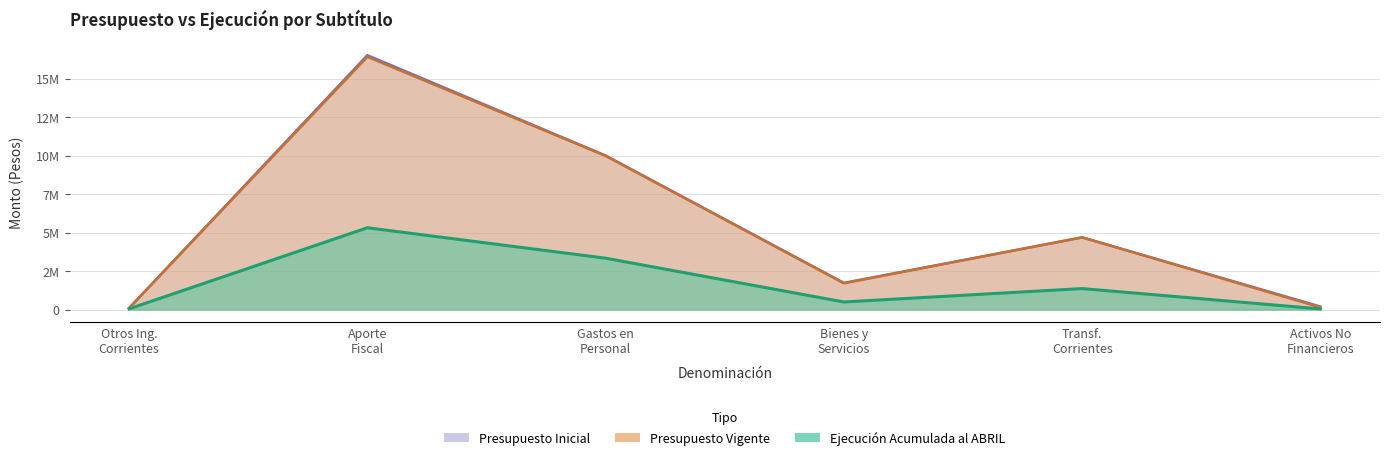

How many values in the Presupuesto Vigente series are below 4685120?

3